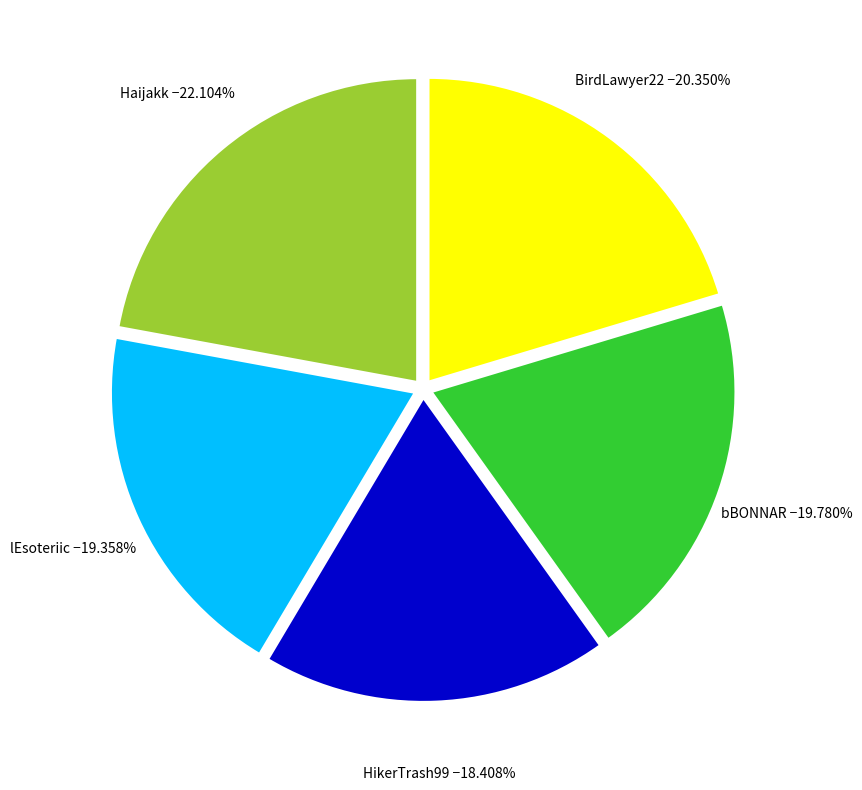

Is there any slice that represents more than half of the pie?

No